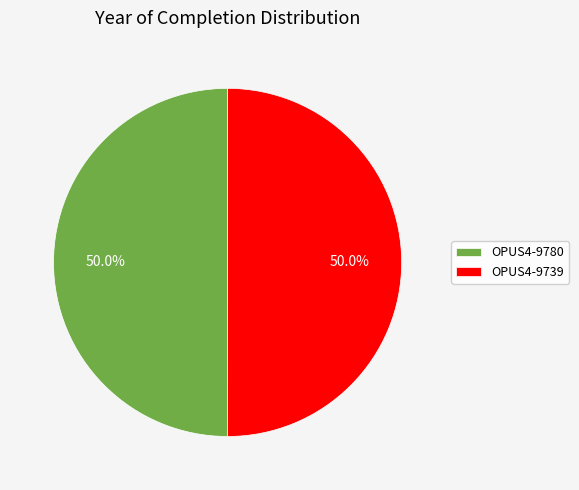

What is the ratio of the value at OPUS4-9739 to the value at OPUS4-9780?

1.0